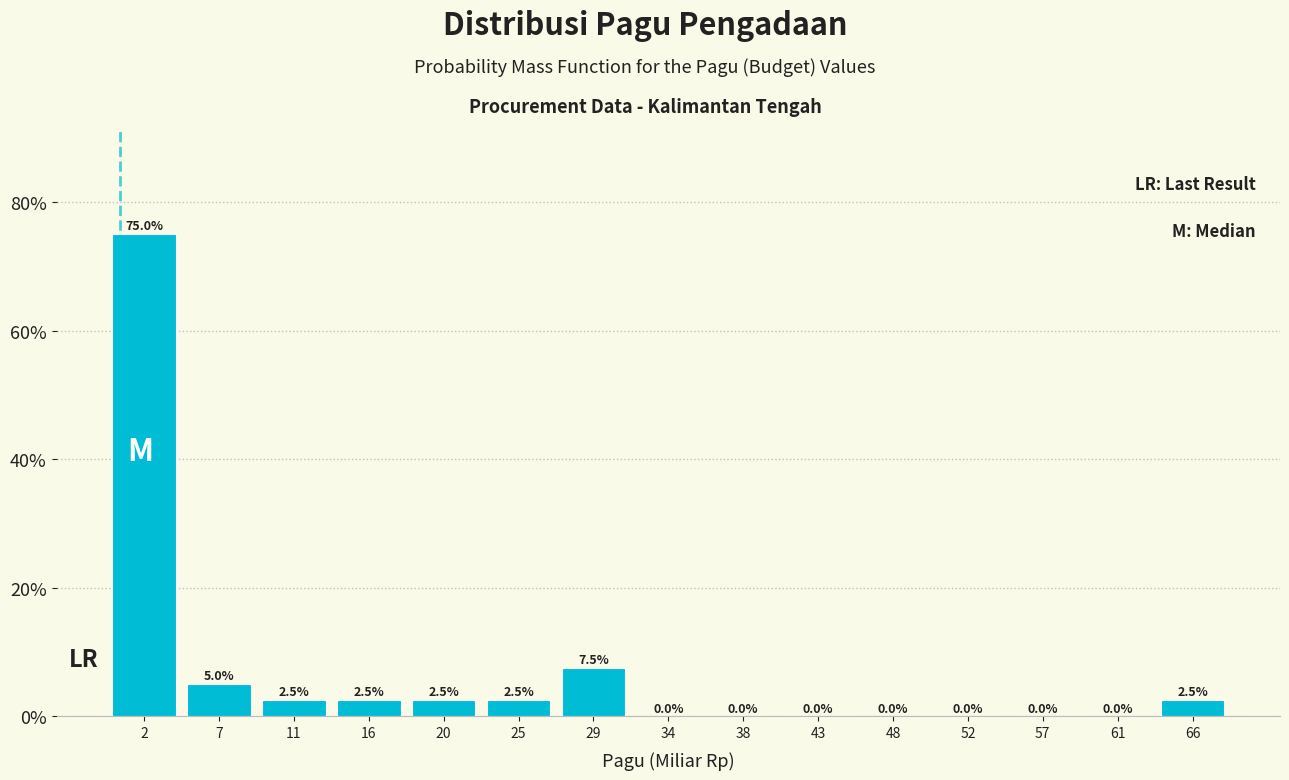

Reading left to right, transcribe this chart: for each bar, give the range it covers on the x-axis and its height. The bar edges are not printed on the chart, so give them approximately, as read against the axis.

0.0 to 4.5: 75.0
4.5 to 9.0: 5.0
9.0 to 13.5: 2.5
13.5 to 18.0: 2.5
18.0 to 22.5: 2.5
22.5 to 27.0: 2.5
27.0 to 31.5: 7.5
31.5 to 36.0: 0.0
36.0 to 40.5: 0.0
40.5 to 45.5: 0.0
45.5 to 50.0: 0.0
50.0 to 54.5: 0.0
54.5 to 59.0: 0.0
59.0 to 63.5: 0.0
63.5 to 68.0: 2.5